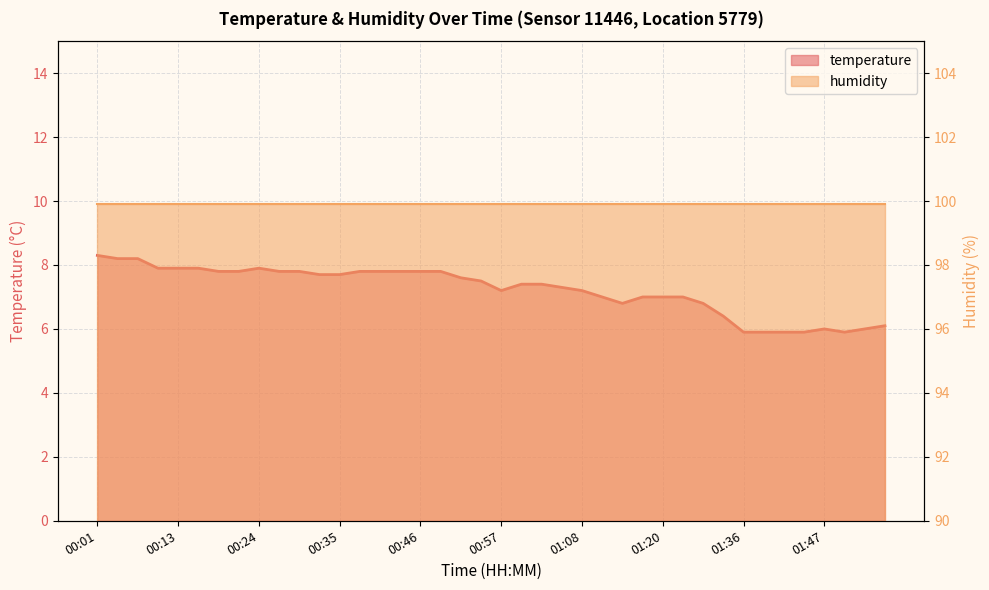

How many values exceed 7?

25